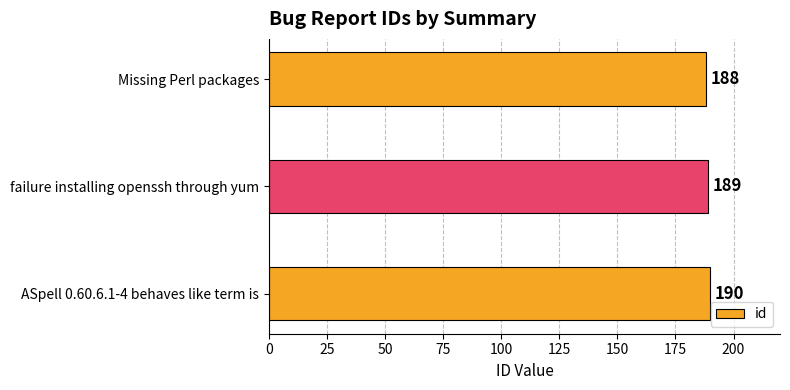

Are the bars horizontal?

Yes